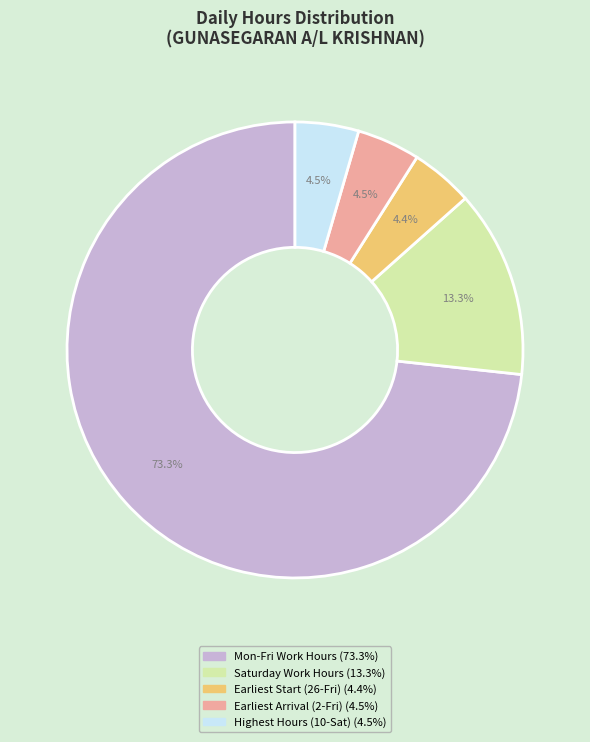

Is there any slice that represents more than half of the pie?

Yes